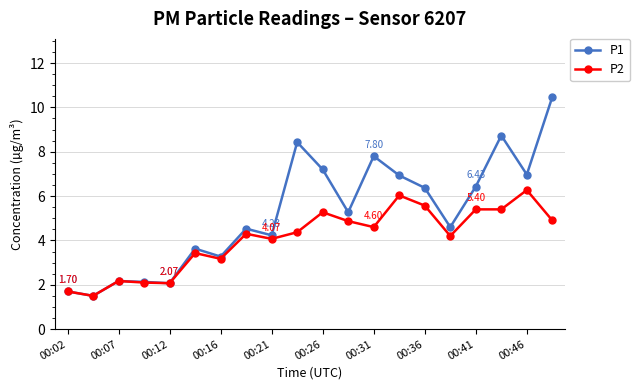

Which series has the largest total across all categories?

P1